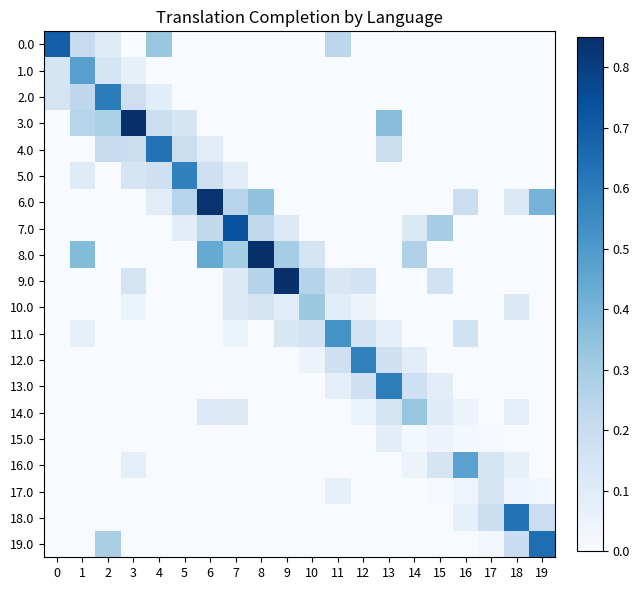

Reading left to right, extract all data points from this chart.

0.0: 0=0.7	1=0.2	2=0.1	3=0.0	4=0.3	5=0.0	6=0.0	7=0.0	8=0.0	9=0.0	10=0.0	11=0.2	12=0.0	13=0.0	14=0.0	15=0.0	16=0.0	17=0.0	18=0.0	19=0.0
1.0: 0=0.1	1=0.5	2=0.1	3=0.1	4=0.0	5=0.0	6=0.0	7=0.0	8=0.0	9=0.0	10=0.0	11=0.0	12=0.0	13=0.0	14=0.0	15=0.0	16=0.0	17=0.0	18=0.0	19=0.0
2.0: 0=0.2	1=0.2	2=0.6	3=0.2	4=0.1	5=0.0	6=0.0	7=0.0	8=0.0	9=0.0	10=0.0	11=0.0	12=0.0	13=0.0	14=0.0	15=0.0	16=0.0	17=0.0	18=0.0	19=0.0
3.0: 0=0.0	1=0.3	2=0.3	3=0.9	4=0.2	5=0.1	6=0.0	7=0.0	8=0.0	9=0.0	10=0.0	11=0.0	12=0.0	13=0.4	14=0.0	15=0.0	16=0.0	17=0.0	18=0.0	19=0.0
4.0: 0=0.0	1=0.0	2=0.2	3=0.2	4=0.6	5=0.2	6=0.1	7=0.0	8=0.0	9=0.0	10=0.0	11=0.0	12=0.0	13=0.2	14=0.0	15=0.0	16=0.0	17=0.0	18=0.0	19=0.0
5.0: 0=0.0	1=0.1	2=0.0	3=0.1	4=0.2	5=0.6	6=0.2	7=0.1	8=0.0	9=0.0	10=0.0	11=0.0	12=0.0	13=0.0	14=0.0	15=0.0	16=0.0	17=0.0	18=0.0	19=0.0
6.0: 0=0.0	1=0.0	2=0.0	3=0.0	4=0.1	5=0.3	6=0.8	7=0.3	8=0.3	9=0.0	10=0.0	11=0.0	12=0.0	13=0.0	14=0.0	15=0.0	16=0.2	17=0.0	18=0.1	19=0.4
7.0: 0=0.0	1=0.0	2=0.0	3=0.0	4=0.0	5=0.1	6=0.2	7=0.7	8=0.2	9=0.1	10=0.0	11=0.0	12=0.0	13=0.0	14=0.1	15=0.3	16=0.0	17=0.0	18=0.0	19=0.0
8.0: 0=0.0	1=0.4	2=0.0	3=0.0	4=0.0	5=0.0	6=0.4	7=0.3	8=1.0	9=0.3	10=0.1	11=0.0	12=0.0	13=0.0	14=0.3	15=0.0	16=0.0	17=0.0	18=0.0	19=0.0
9.0: 0=0.0	1=0.0	2=0.0	3=0.1	4=0.0	5=0.0	6=0.0	7=0.1	8=0.3	9=0.9	10=0.3	11=0.1	12=0.2	13=0.0	14=0.0	15=0.2	16=0.0	17=0.0	18=0.0	19=0.0
10.0: 0=0.0	1=0.0	2=0.0	3=0.1	4=0.0	5=0.0	6=0.0	7=0.1	8=0.1	9=0.1	10=0.3	11=0.1	12=0.0	13=0.0	14=0.0	15=0.0	16=0.0	17=0.0	18=0.1	19=0.0
11.0: 0=0.0	1=0.1	2=0.0	3=0.0	4=0.0	5=0.0	6=0.0	7=0.1	8=0.0	9=0.1	10=0.2	11=0.5	12=0.2	13=0.1	14=0.0	15=0.0	16=0.2	17=0.0	18=0.0	19=0.0
12.0: 0=0.0	1=0.0	2=0.0	3=0.0	4=0.0	5=0.0	6=0.0	7=0.0	8=0.0	9=0.0	10=0.0	11=0.2	12=0.6	13=0.2	14=0.1	15=0.0	16=0.0	17=0.0	18=0.0	19=0.0
13.0: 0=0.0	1=0.0	2=0.0	3=0.0	4=0.0	5=0.0	6=0.0	7=0.0	8=0.0	9=0.0	10=0.0	11=0.1	12=0.2	13=0.6	14=0.2	15=0.1	16=0.0	17=0.0	18=0.0	19=0.0
14.0: 0=0.0	1=0.0	2=0.0	3=0.0	4=0.0	5=0.0	6=0.1	7=0.1	8=0.0	9=0.0	10=0.0	11=0.0	12=0.0	13=0.1	14=0.3	15=0.1	16=0.1	17=0.0	18=0.1	19=0.0
15.0: 0=0.0	1=0.0	2=0.0	3=0.0	4=0.0	5=0.0	6=0.0	7=0.0	8=0.0	9=0.0	10=0.0	11=0.0	12=0.0	13=0.1	14=0.0	15=0.0	16=0.0	17=0.0	18=0.0	19=0.0
16.0: 0=0.0	1=0.0	2=0.0	3=0.1	4=0.0	5=0.0	6=0.0	7=0.0	8=0.0	9=0.0	10=0.0	11=0.0	12=0.0	13=0.0	14=0.1	15=0.1	16=0.5	17=0.1	18=0.1	19=0.0
17.0: 0=0.0	1=0.0	2=0.0	3=0.0	4=0.0	5=0.0	6=0.0	7=0.0	8=0.0	9=0.0	10=0.0	11=0.1	12=0.0	13=0.0	14=0.0	15=0.0	16=0.0	17=0.1	18=0.0	19=0.0
18.0: 0=0.0	1=0.0	2=0.0	3=0.0	4=0.0	5=0.0	6=0.0	7=0.0	8=0.0	9=0.0	10=0.0	11=0.0	12=0.0	13=0.0	14=0.0	15=0.0	16=0.1	17=0.2	18=0.6	19=0.2
19.0: 0=0.0	1=0.0	2=0.3	3=0.0	4=0.0	5=0.0	6=0.0	7=0.0	8=0.0	9=0.0	10=0.0	11=0.0	12=0.0	13=0.0	14=0.0	15=0.0	16=0.0	17=0.0	18=0.2	19=0.6